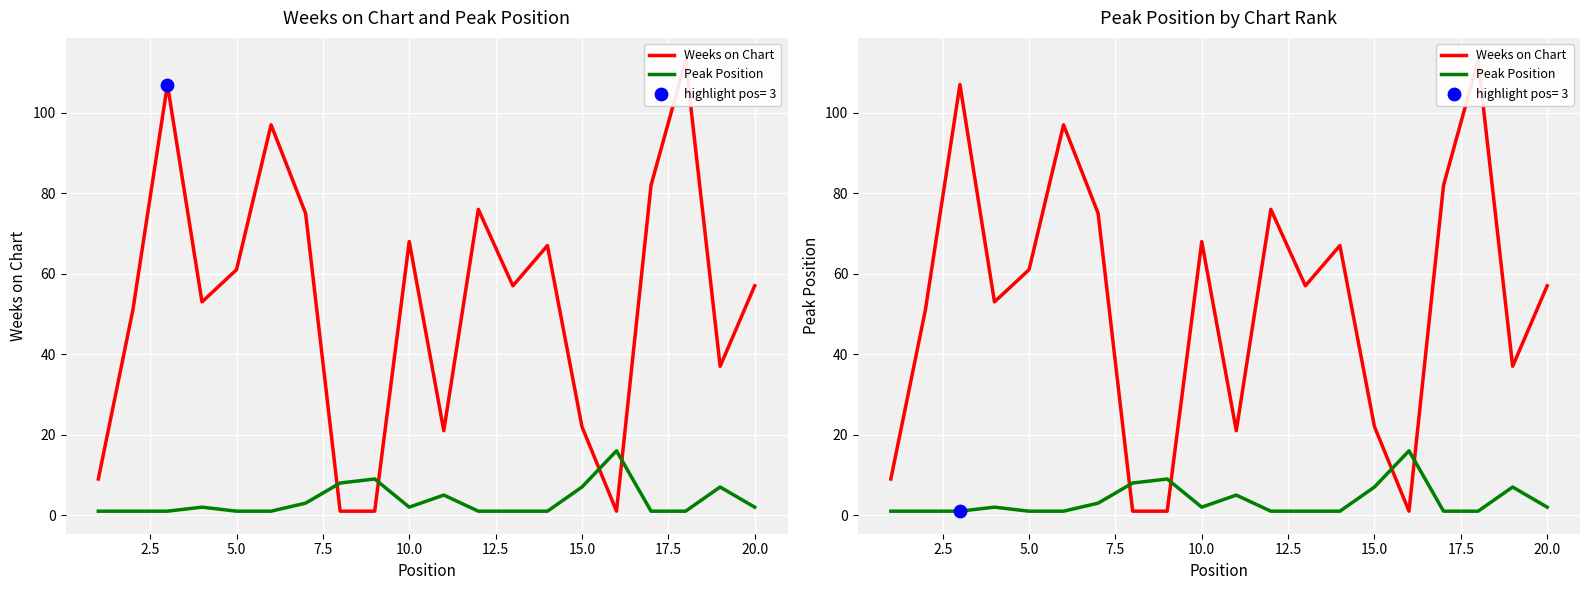

Which series reaches the minimum Y coordinate?

Weeks on Chart